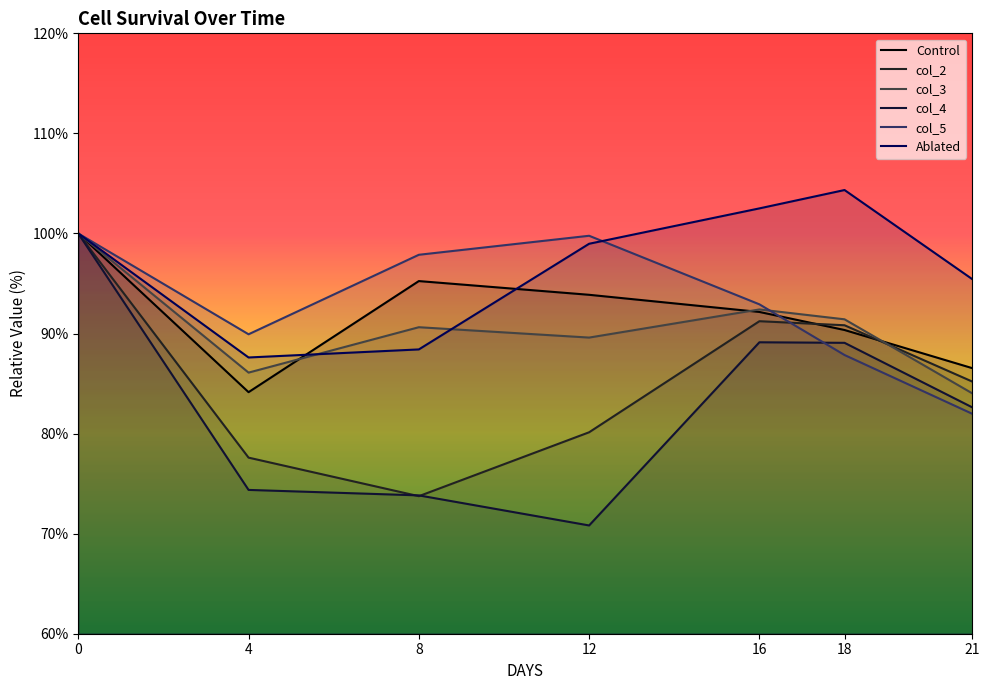

Rank the series at 12 from highest to lowest value.

col_5, Ablated, Control, col_3, col_2, col_4